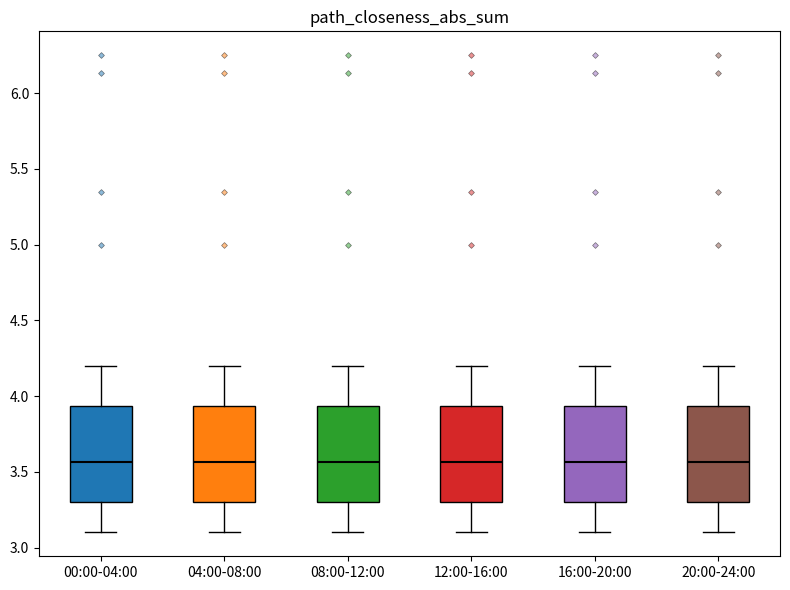

Where does the lower whisker of the box for 08:00-12:00 end on the y-axis? The values are not printed on the chart, so give them approximately, as read against the axis.

3.10